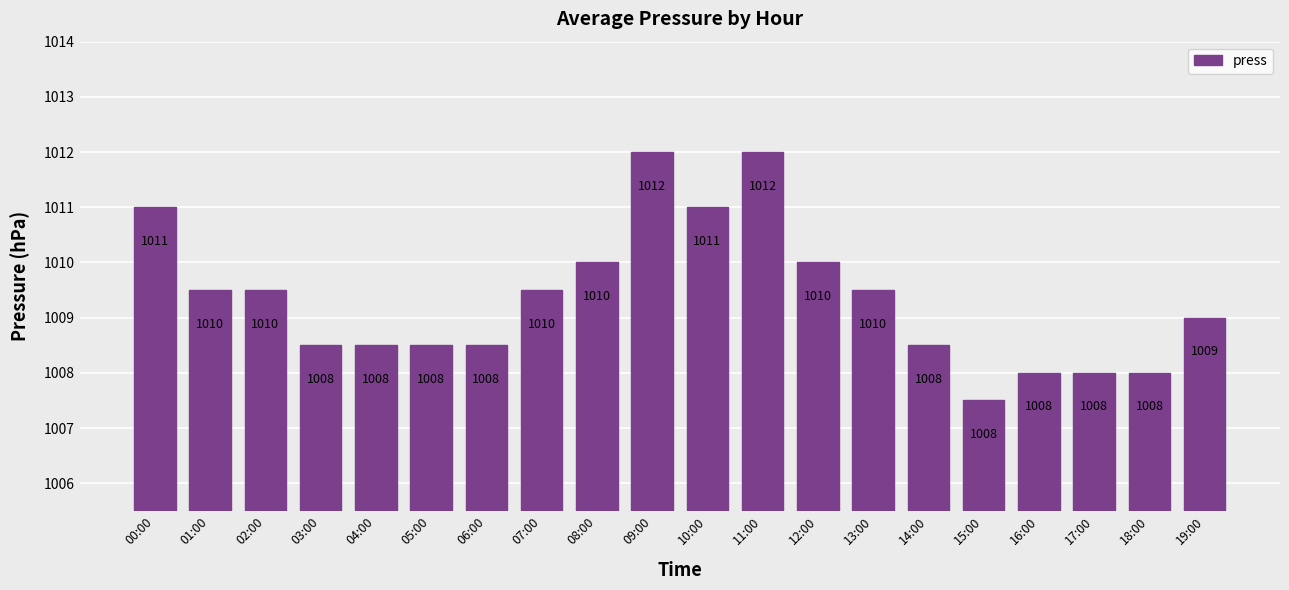

What is the smallest value displayed?

1007.5